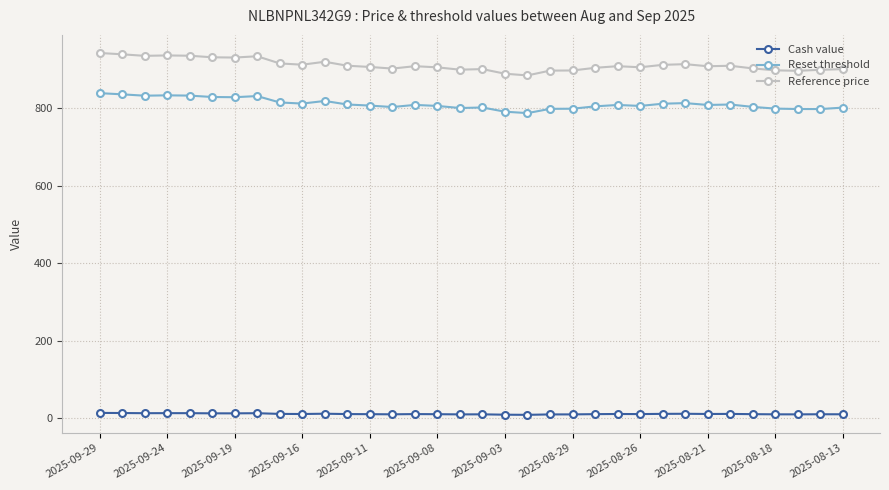

What is the difference between the second highest and minimum values in the Cash value series?

4.7